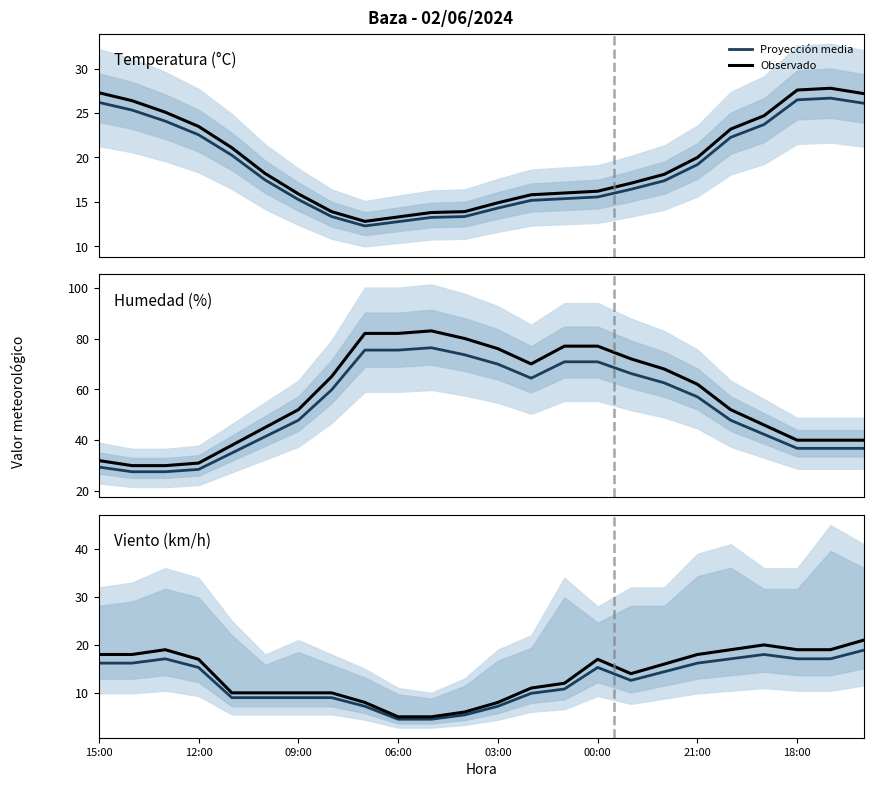

What is the spread (max minus min) of values at 17?

1.6